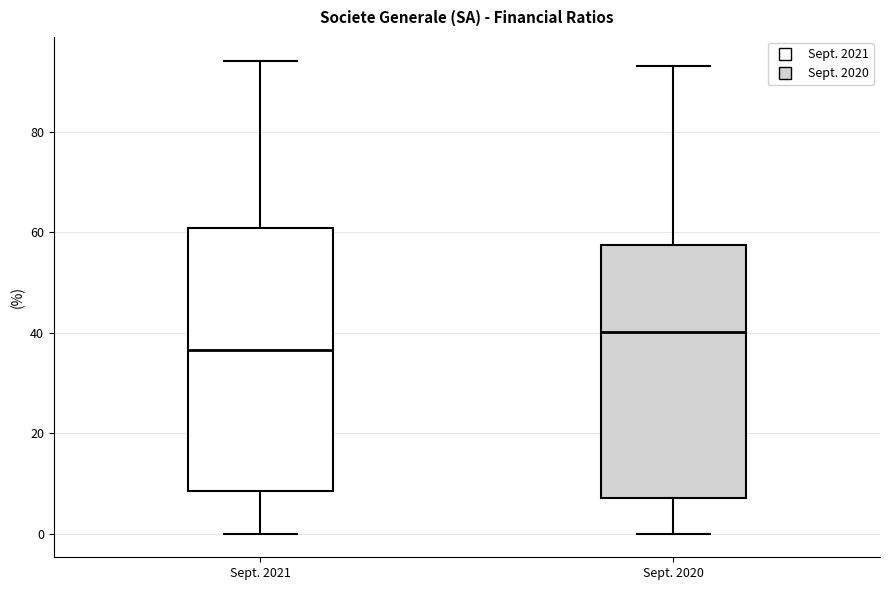

Reading left to right, read every box against the y-axis: the position of its median line, the range the box covers, and the ends of its whiskers. The values are not printed on the chart, so give them approximately, as read against the axis.

Sept. 2021: median 36, box 8 to 60, whiskers 0 to 94
Sept. 2020: median 40, box 8 to 58, whiskers 0 to 94